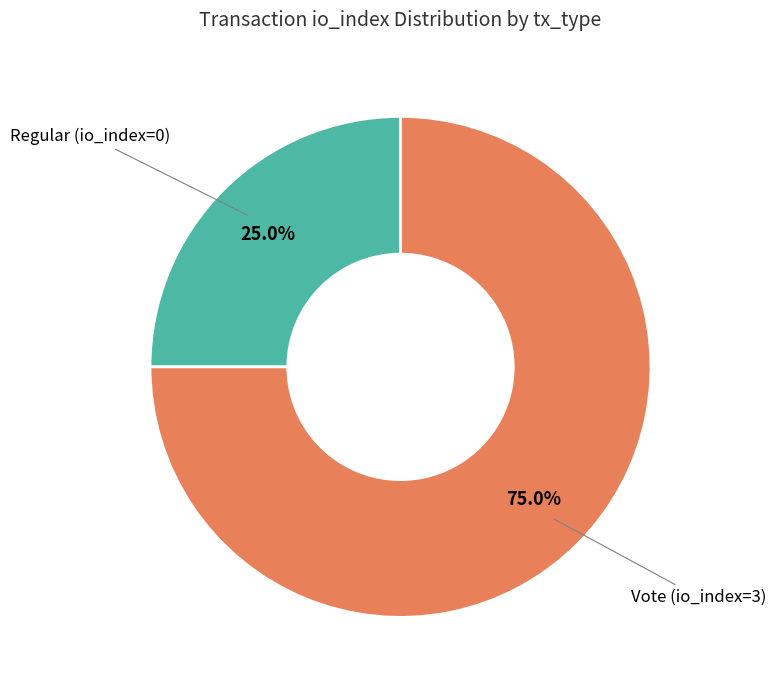

Do Vote (io_index=3) and Regular (io_index=0) together represent more than half of the pie?

Yes